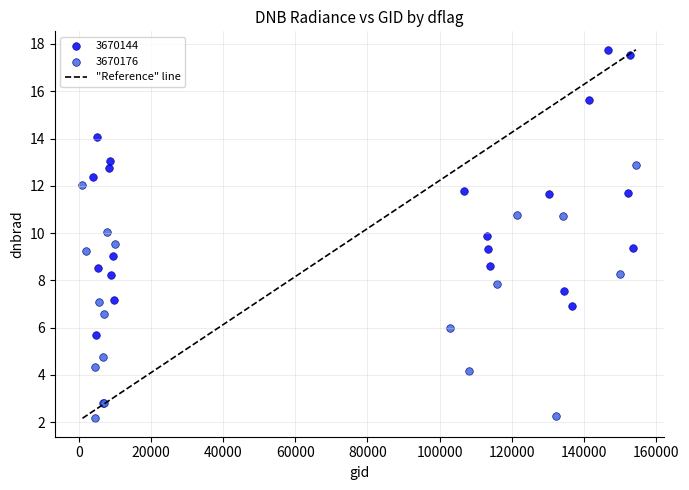

Which series contains the lowest Y value?

3670176